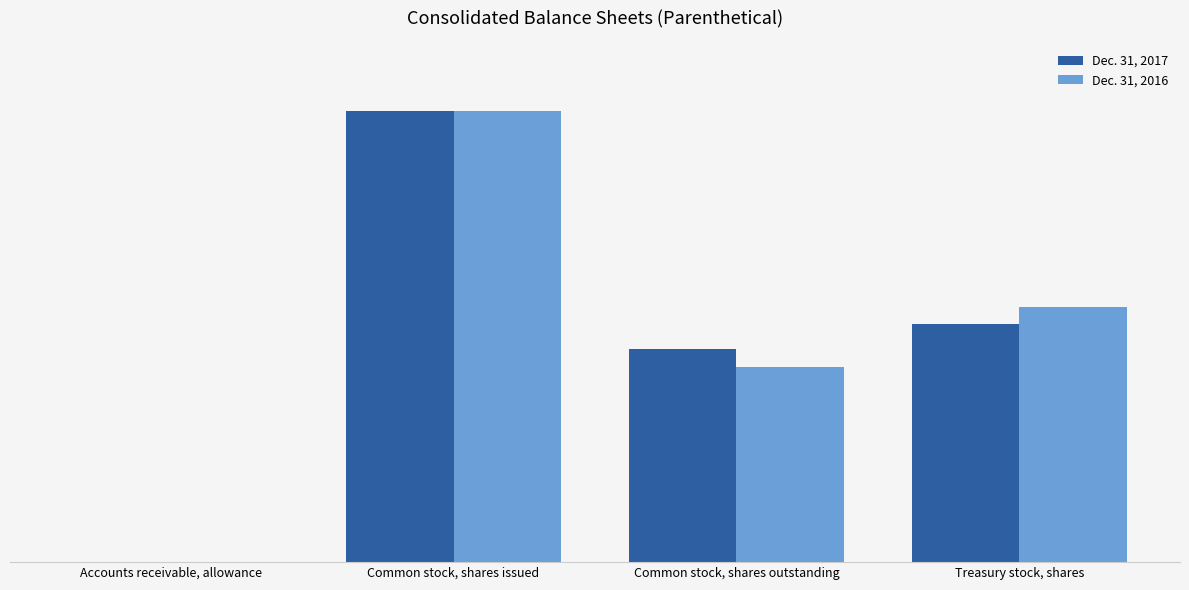

Is the value of Dec. 31, 2016 at Common stock, shares outstanding greater than the value of Dec. 31, 2017 at Common stock, shares outstanding?

No